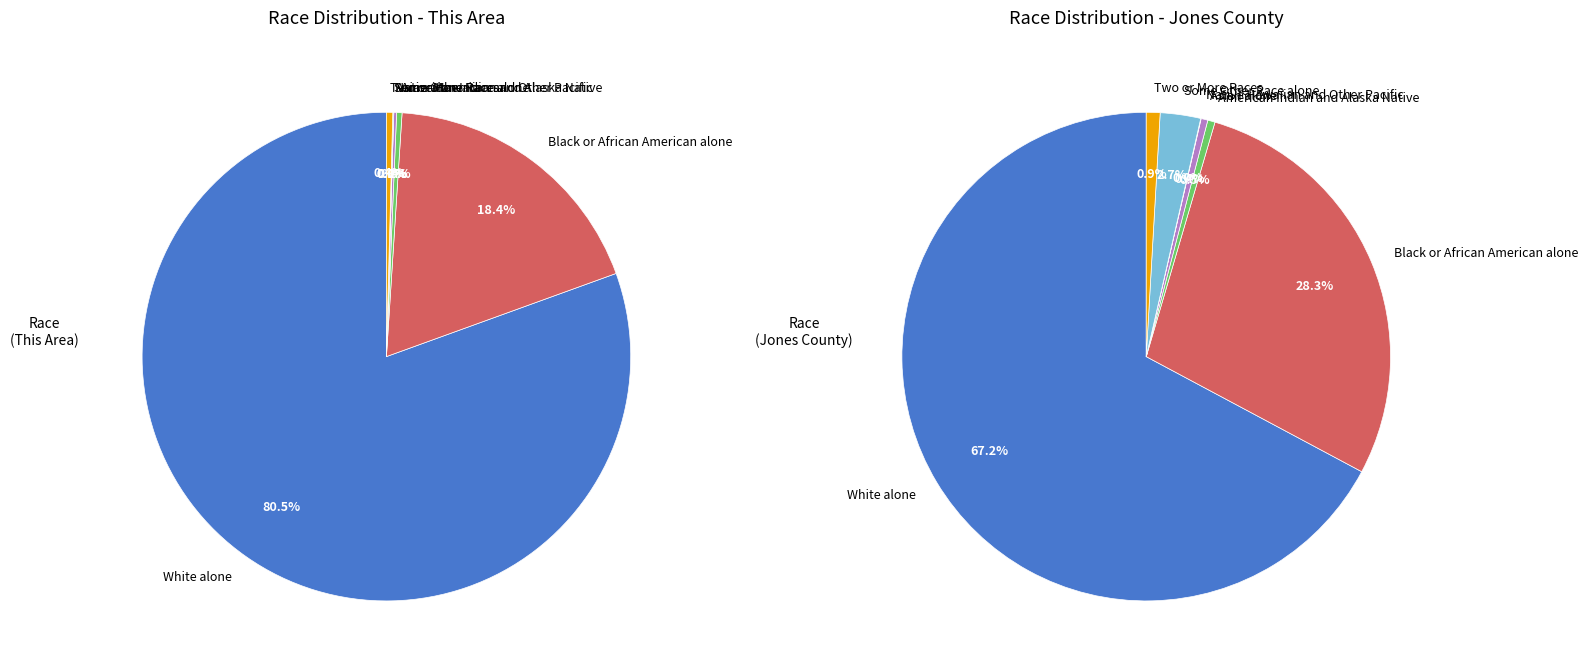

To the nearest percent, what percentage of the pie is Black or African American alone?

18%